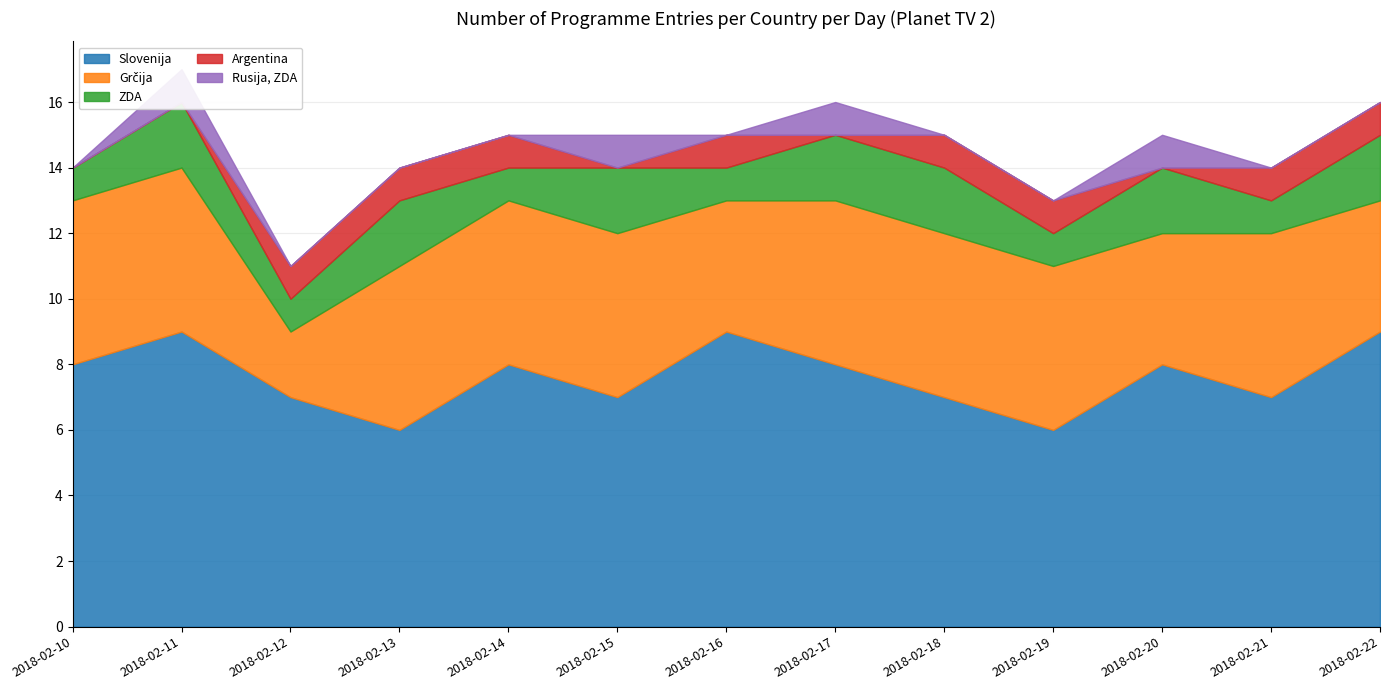

Which category has the highest value across all series?

2018-02-11